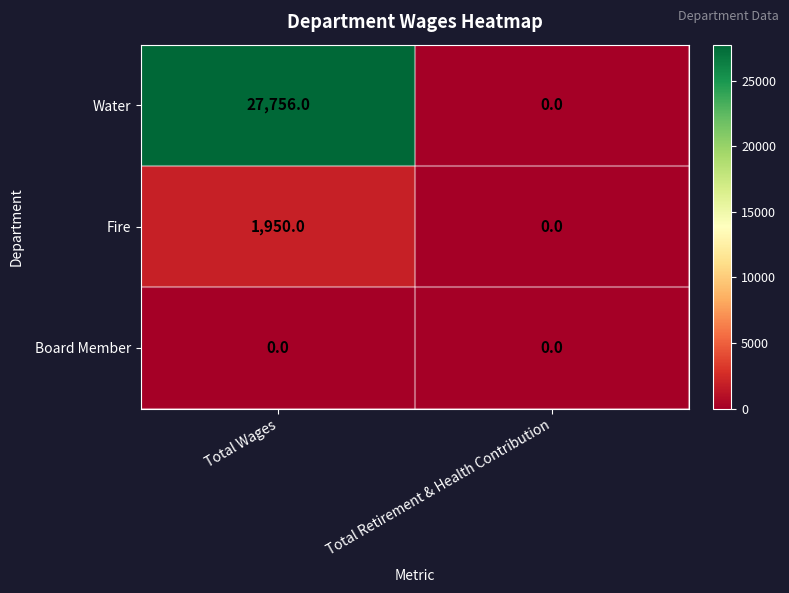

Which category has the highest value in the Fire series?

Total Wages